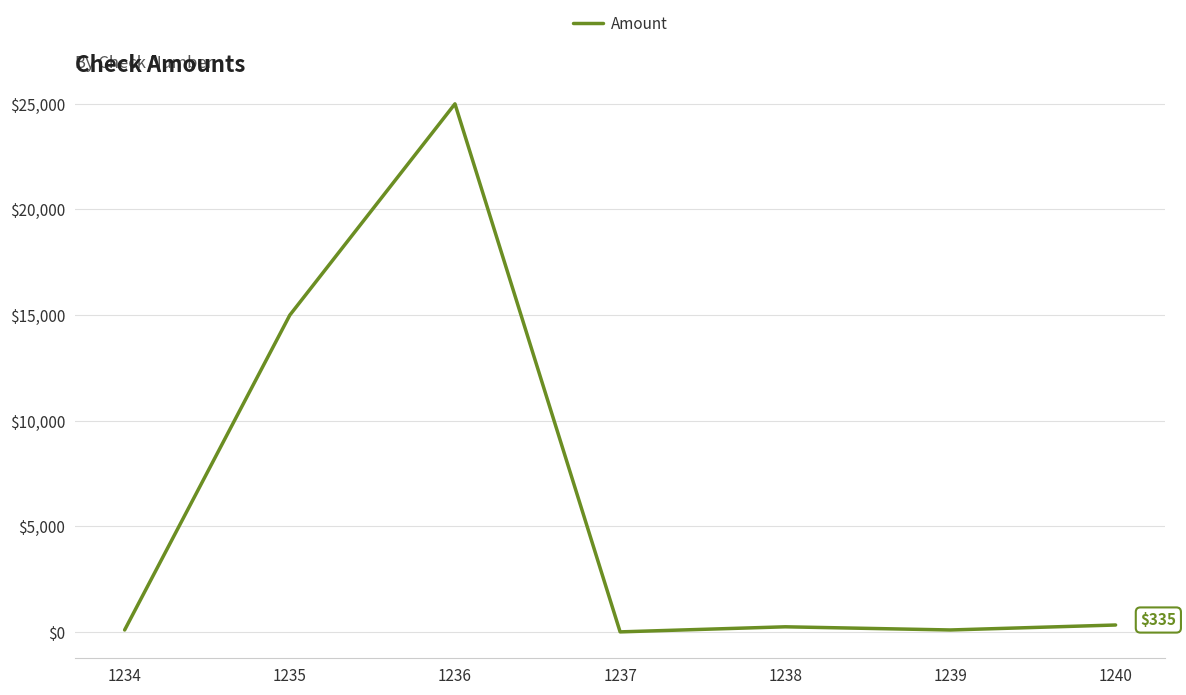

Where does the data first go above 250?

1235